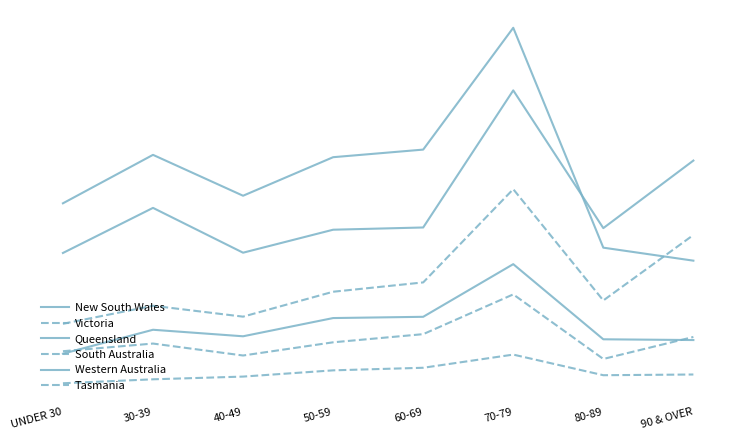

True or false: Victoria and Tasmania intersect in this chart.

False